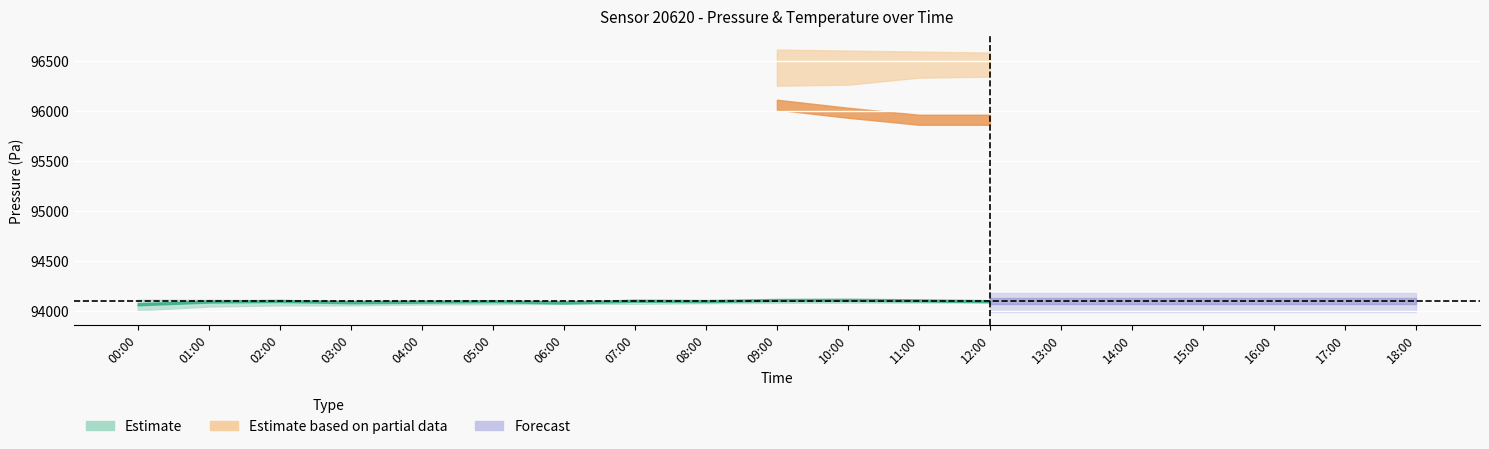

Does the chart display data point markers on the line(s)?

No